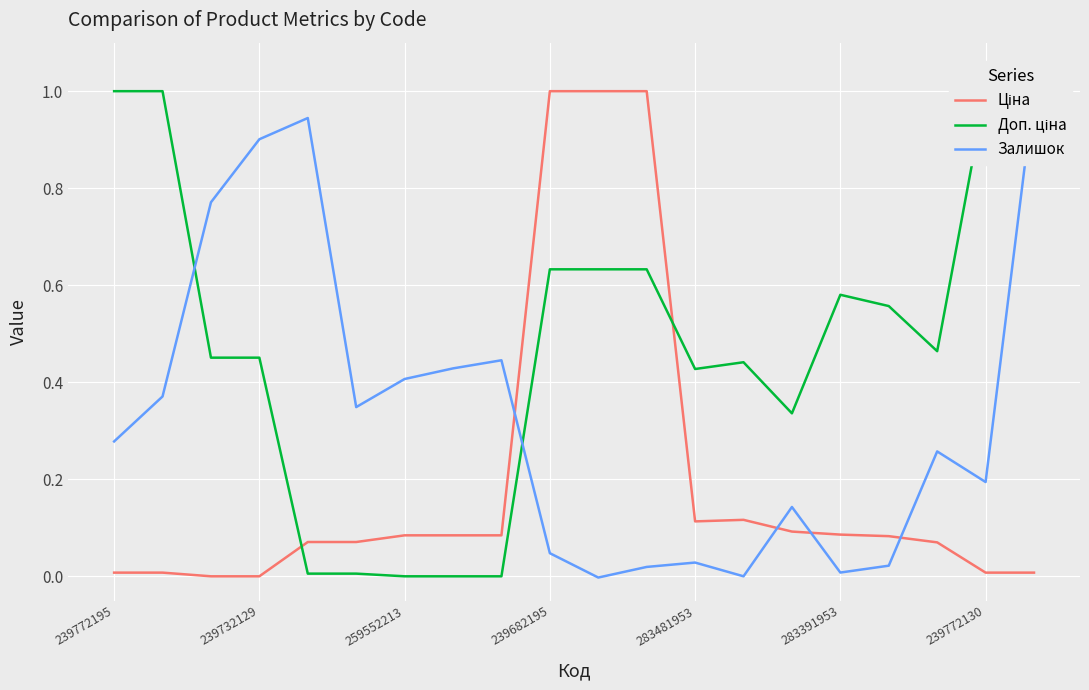

How many values in the Залишок series exceed 0?

18